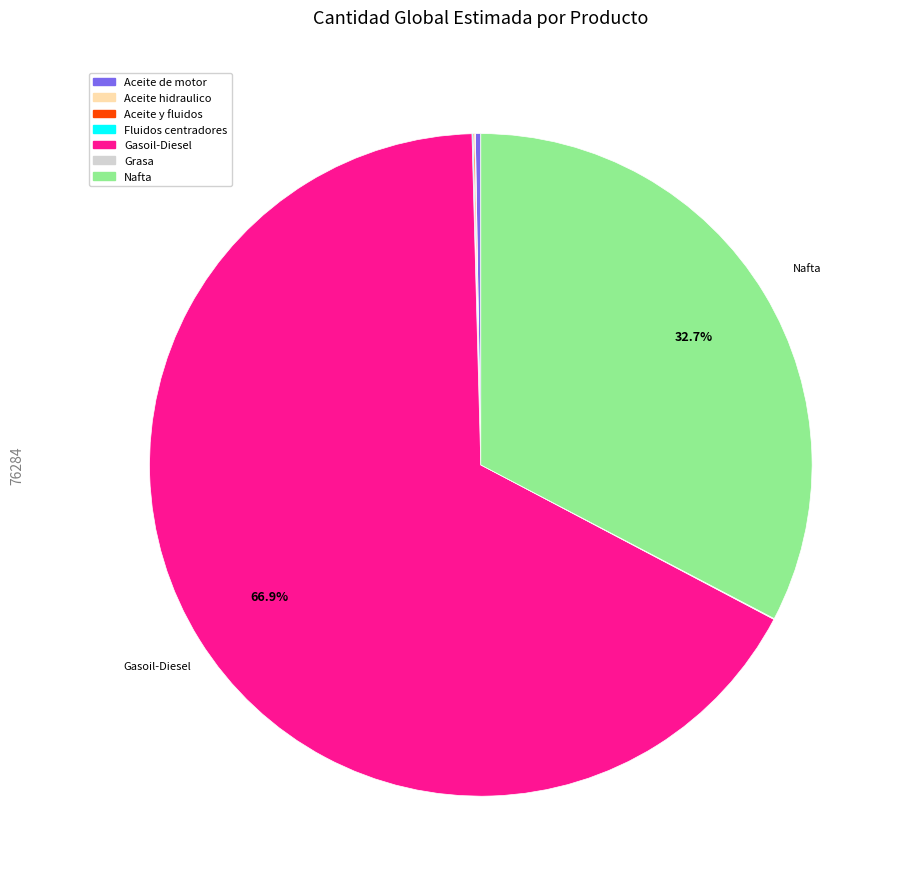

Which slice represents more than half of the pie?

Gasoil-Diesel